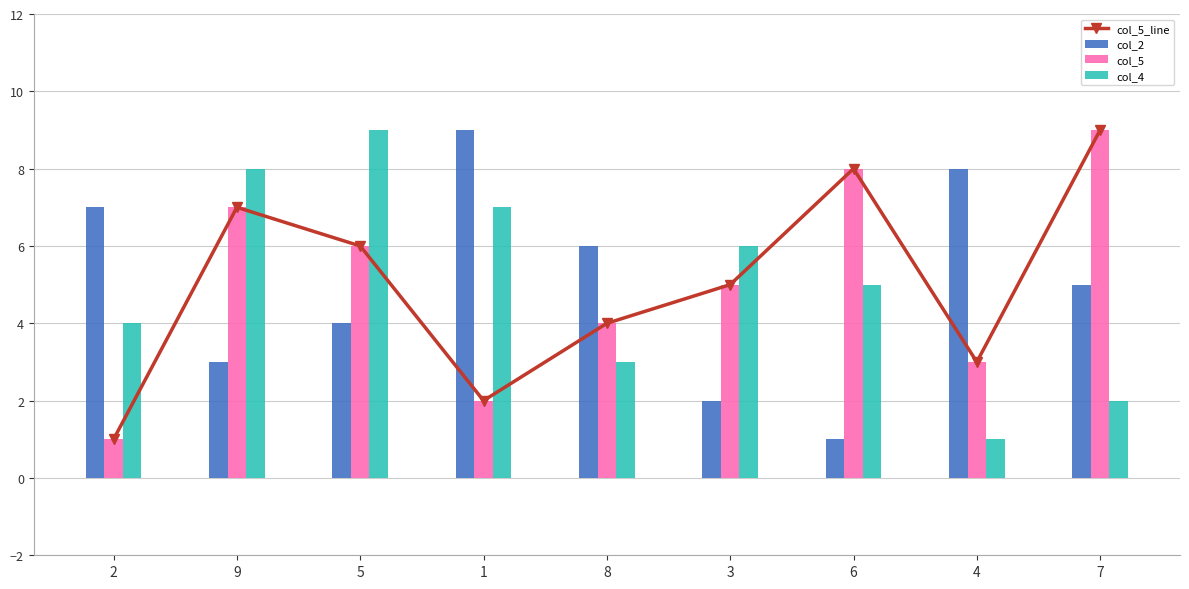

What is the value of the col_4 bar at the 5th from the left?

3